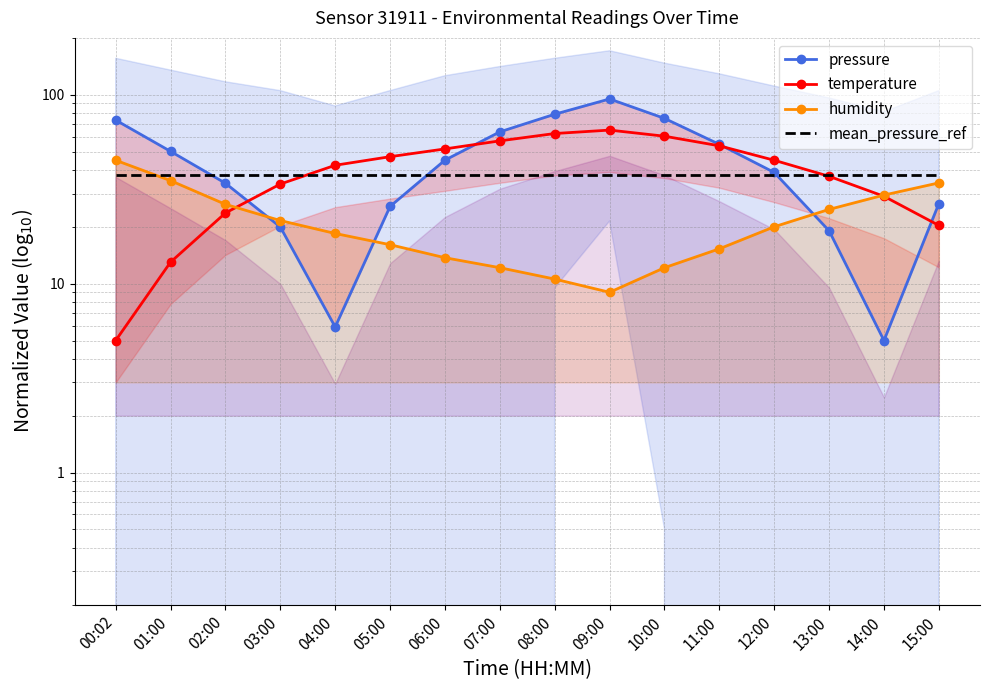

What is the value of the temperature point at the 8th from the left?

57.0